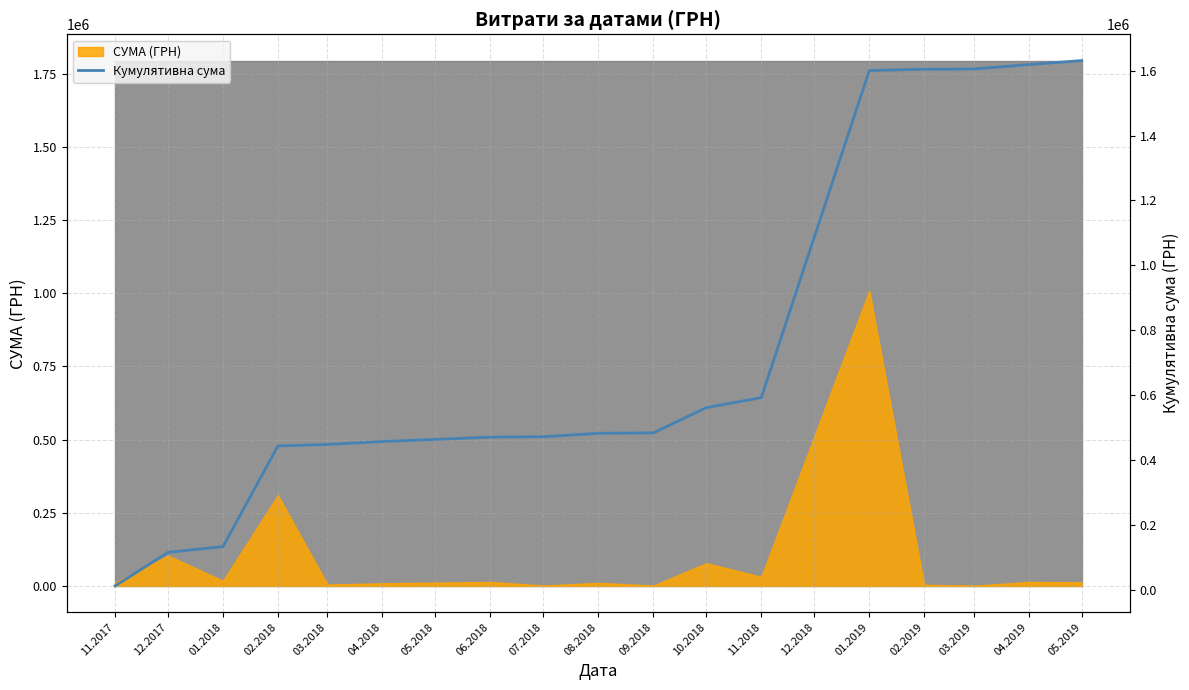

Does the chart display data point markers on the line(s)?

No